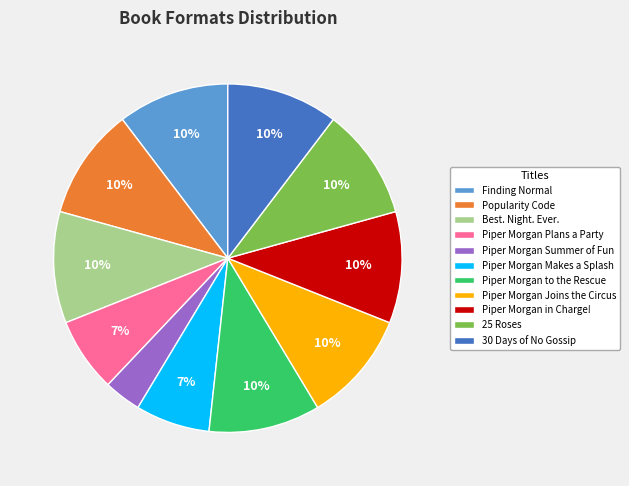

Combined, do Piper Morgan Summer of Fun and Piper Morgan in Charge! account for over 50%?

No